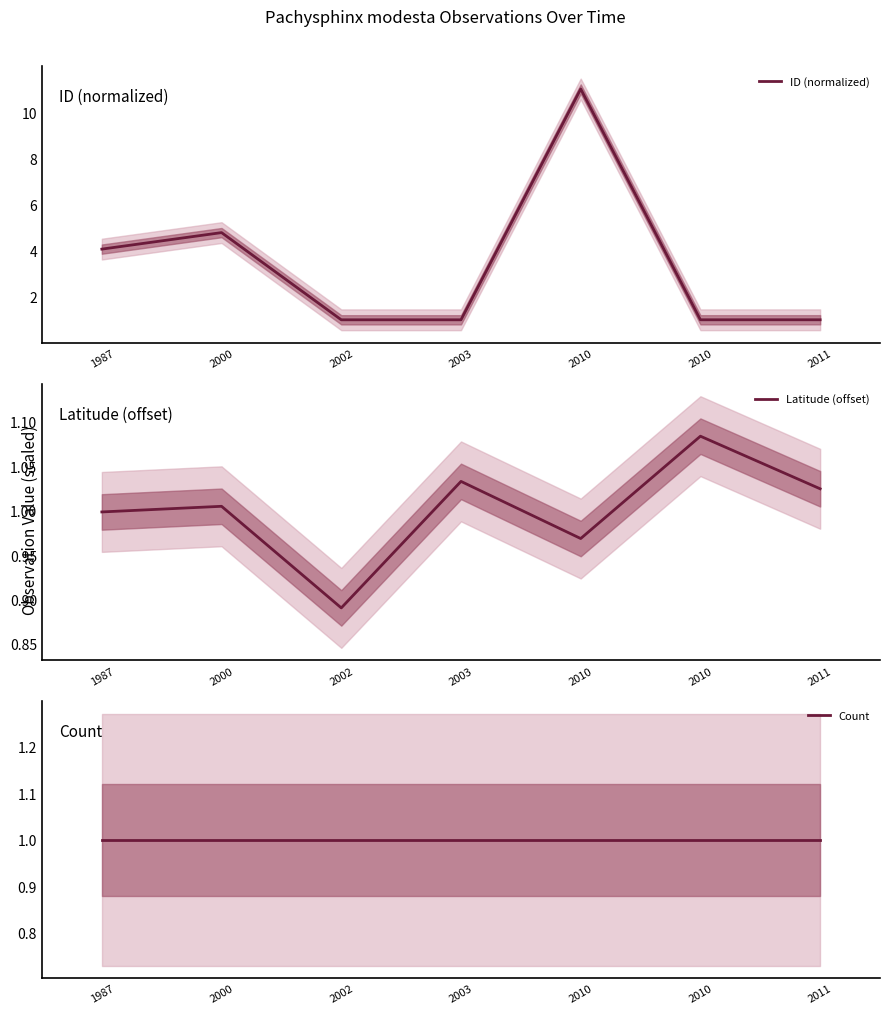

How many categories are shown in the chart?

7